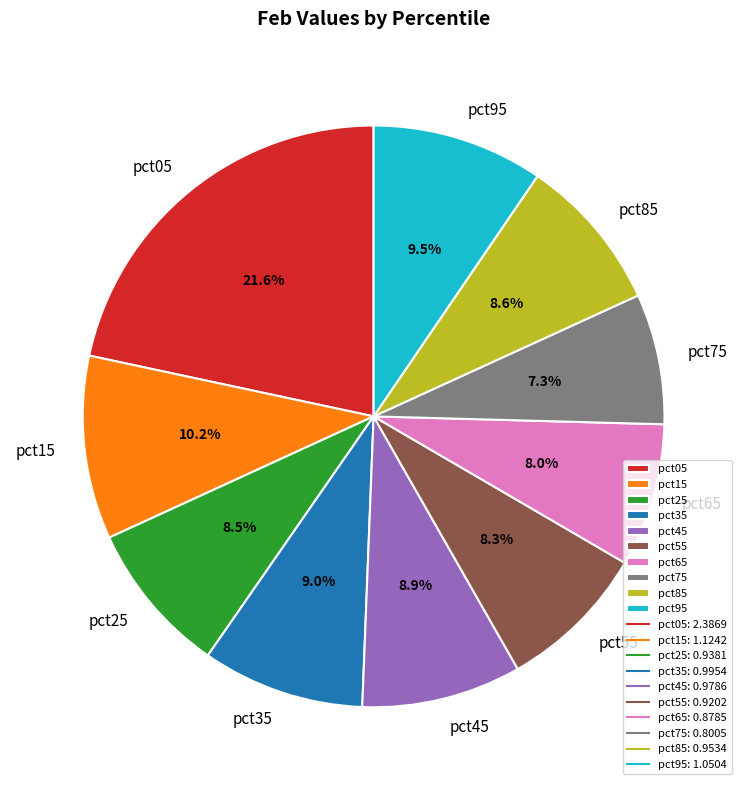

Is there any slice that represents more than half of the pie?

No